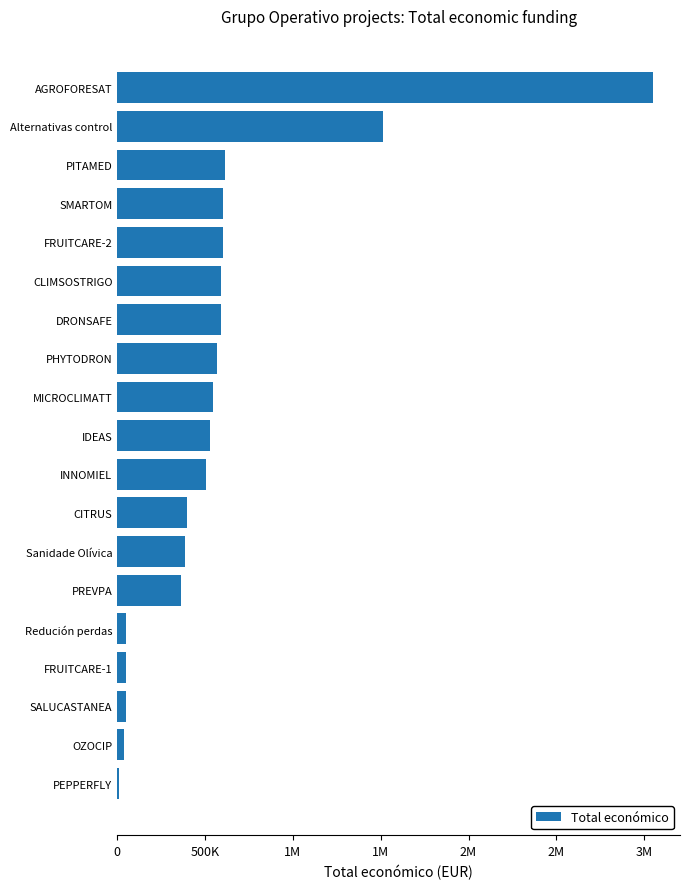

Are the bars horizontal?

Yes